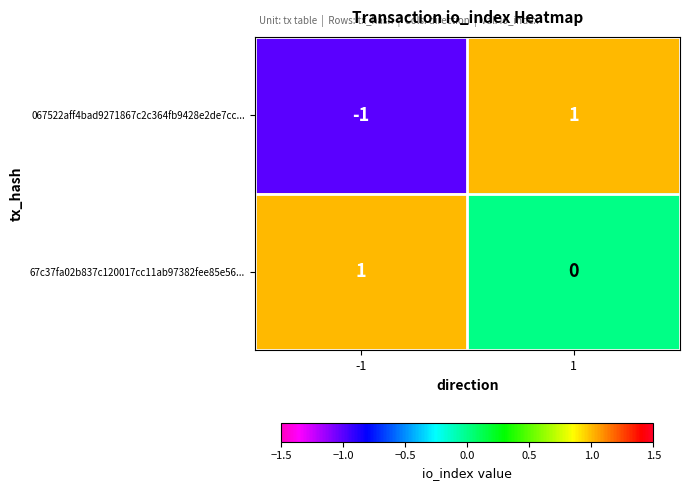

Which series has the widest spread of values?

067522aff4bad9271867c2c364fb9428e2de7cc...